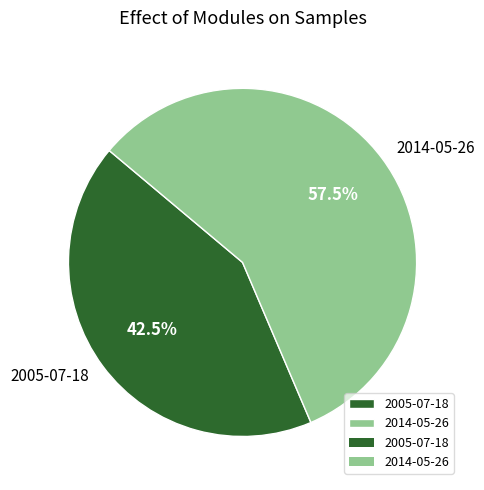

True or false: 2014-05-26 accounts for 48% of the total.

False